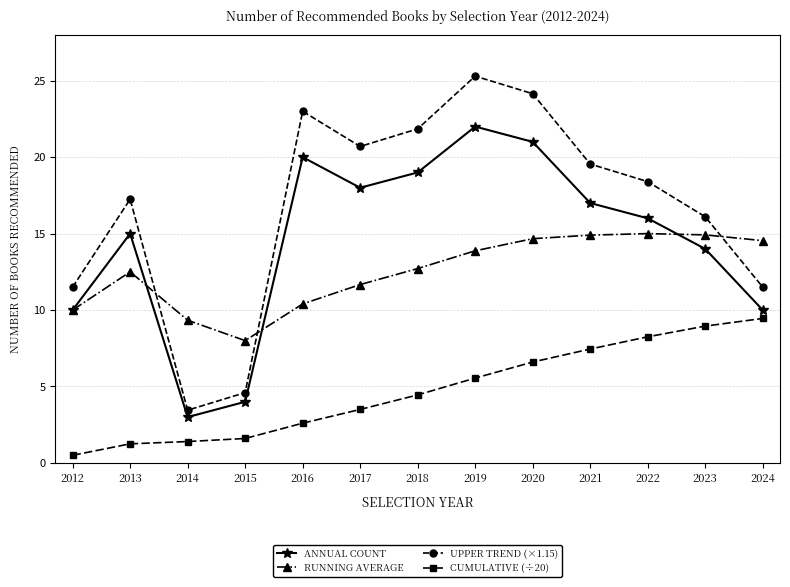

What is the average value of the ANNUAL COUNT series?

14.5